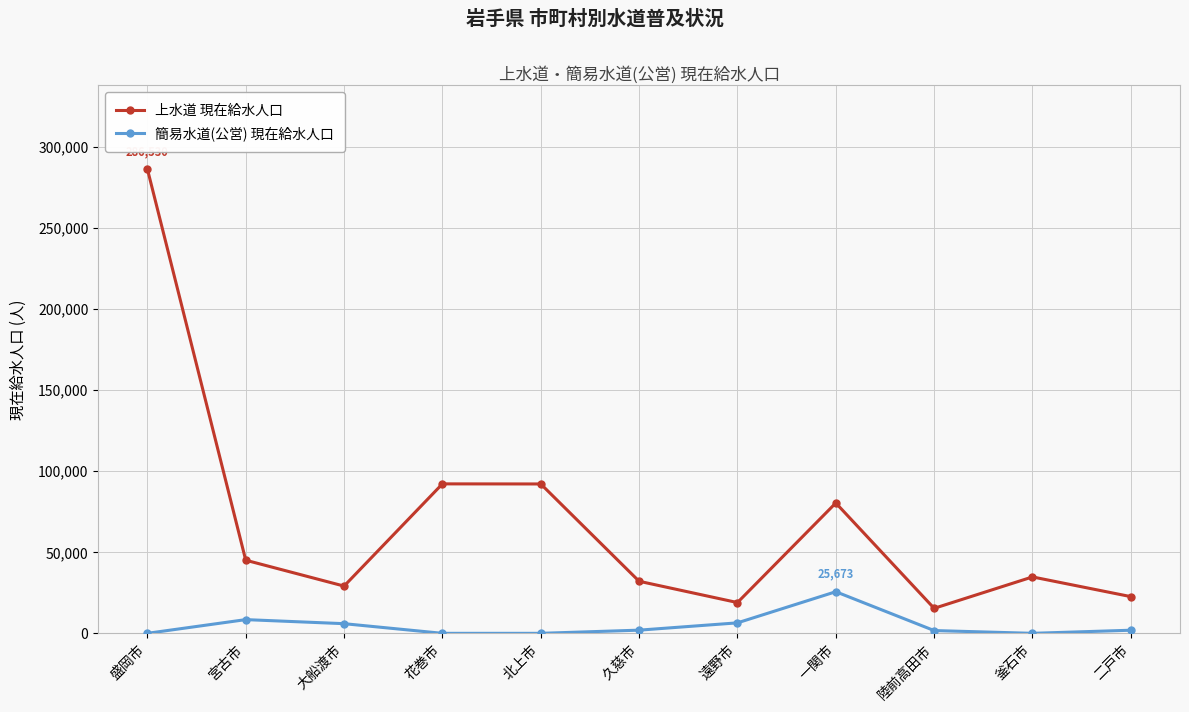

True or false: 上水道 現在給水人口 and 簡易水道(公営) 現在給水人口 cross at least once.

False